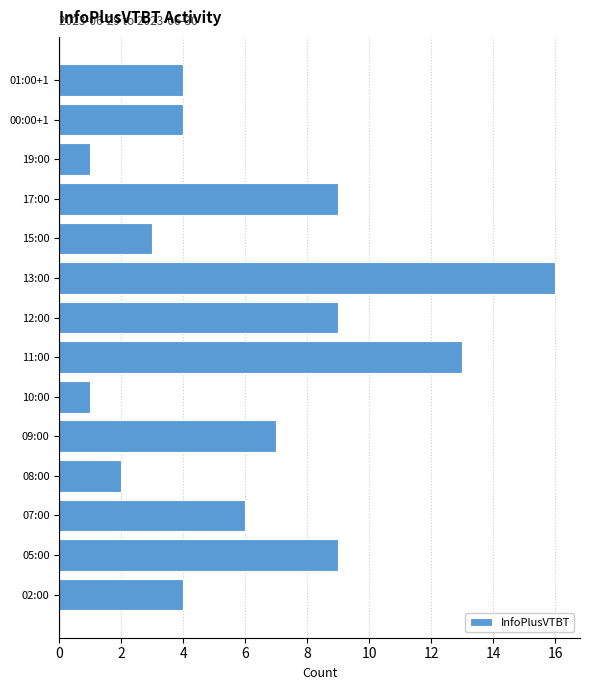

The value at 05:00 is 15. True or false?

False